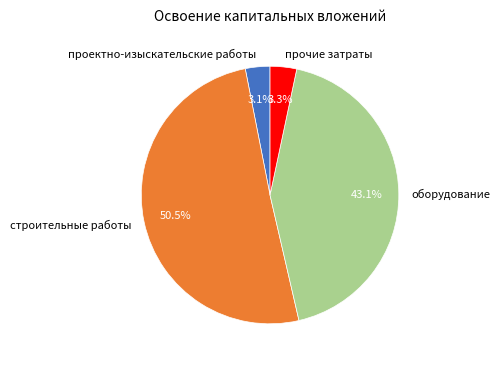

To the nearest percent, what is the difference between the проектно-изыскательские работы and оборудование slice percentages?

40%